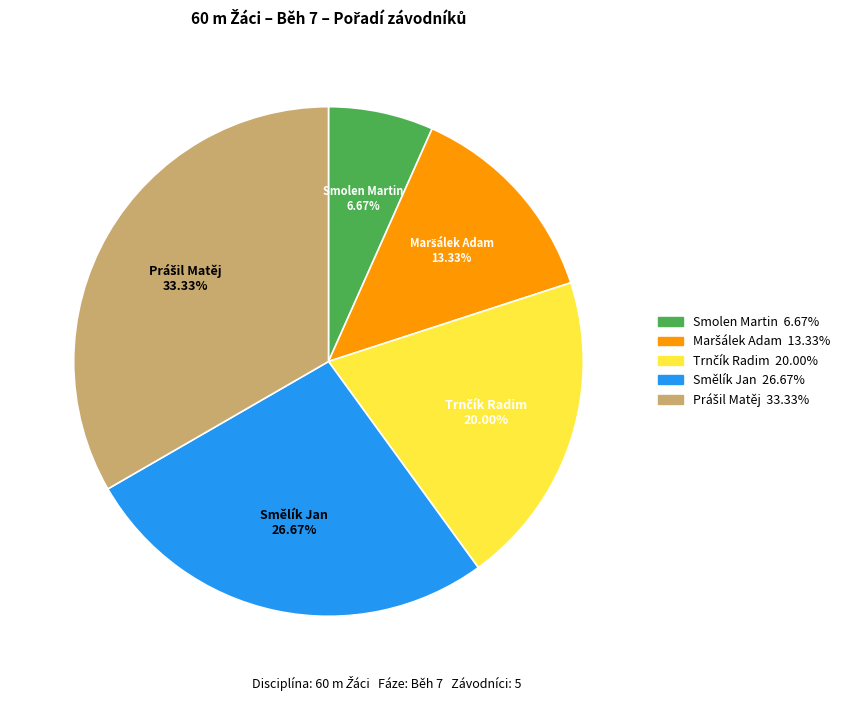

Which category has the smallest portion of the pie?

Smolen Martin